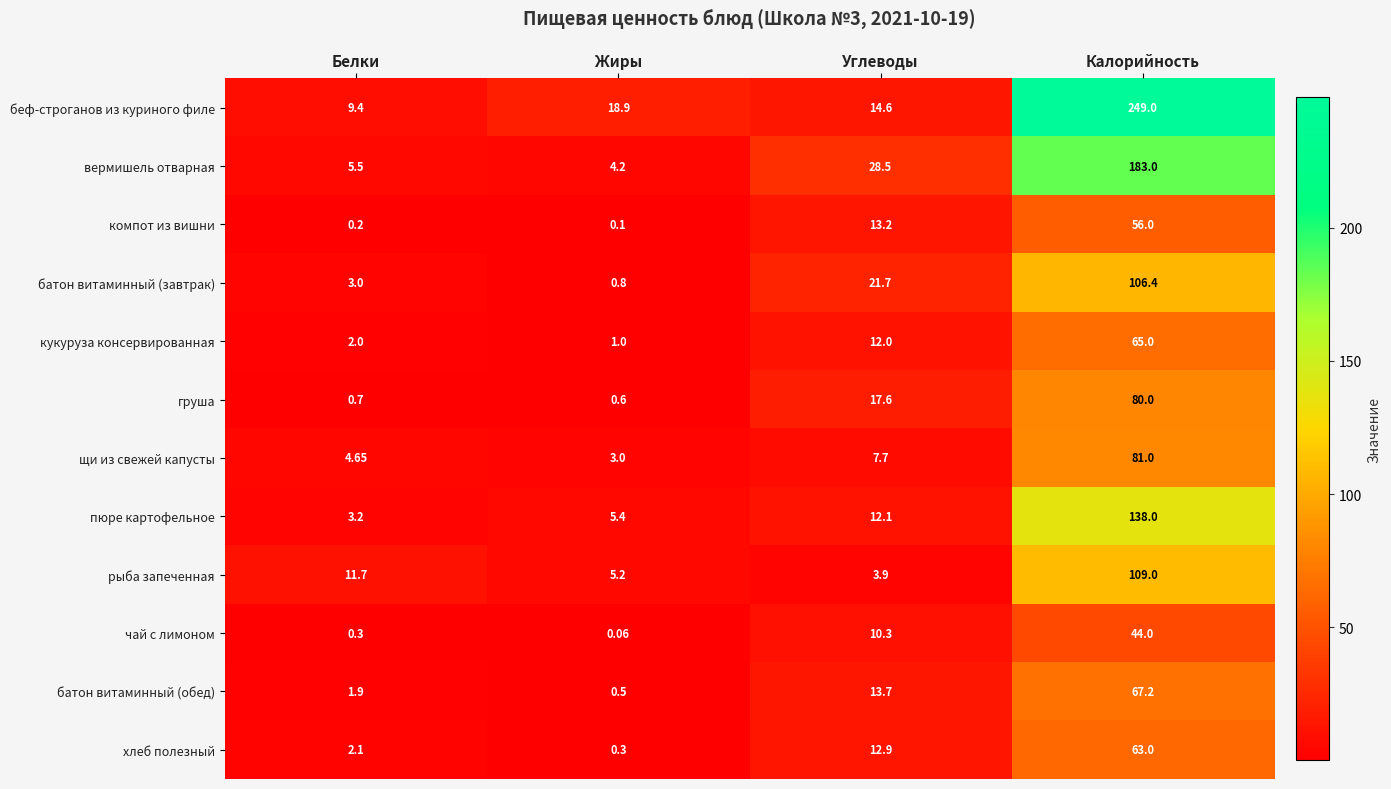

How many values in the рыба запеченная series are below 11?

2